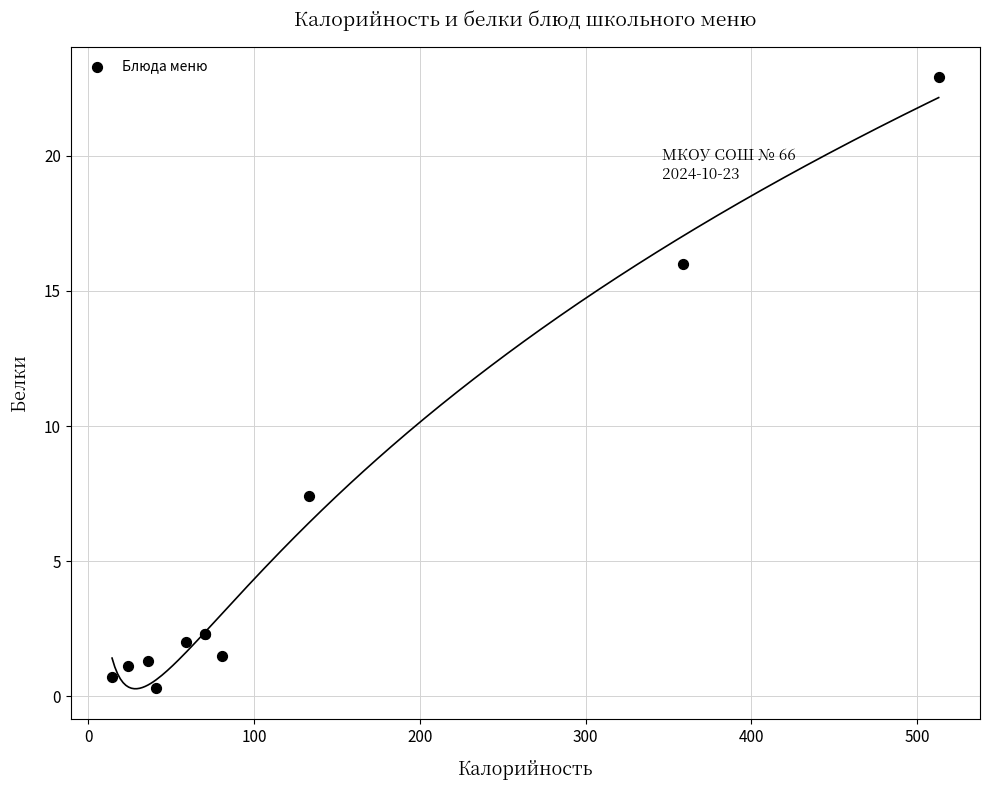

What Y value in the scatter plot is closest to 11?

7.4